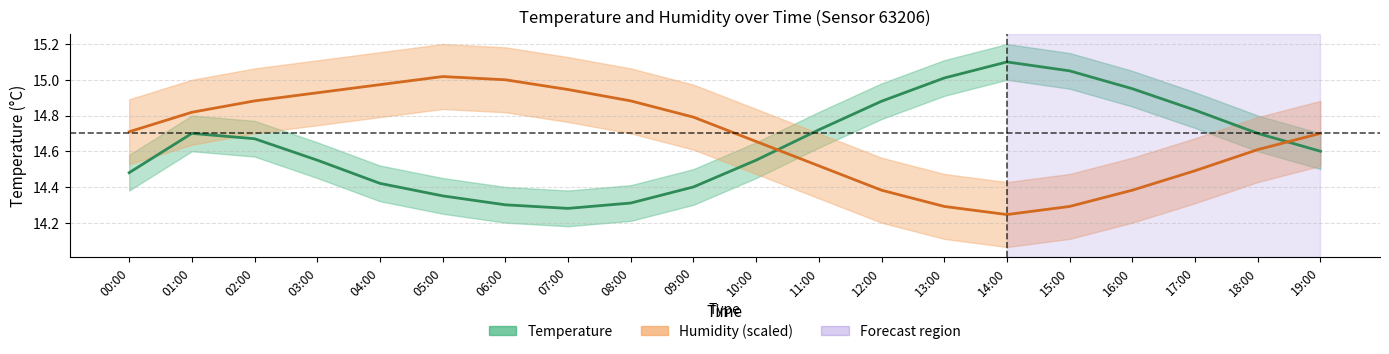

What is the difference between the maximum and minimum values in the temperature series?

0.8